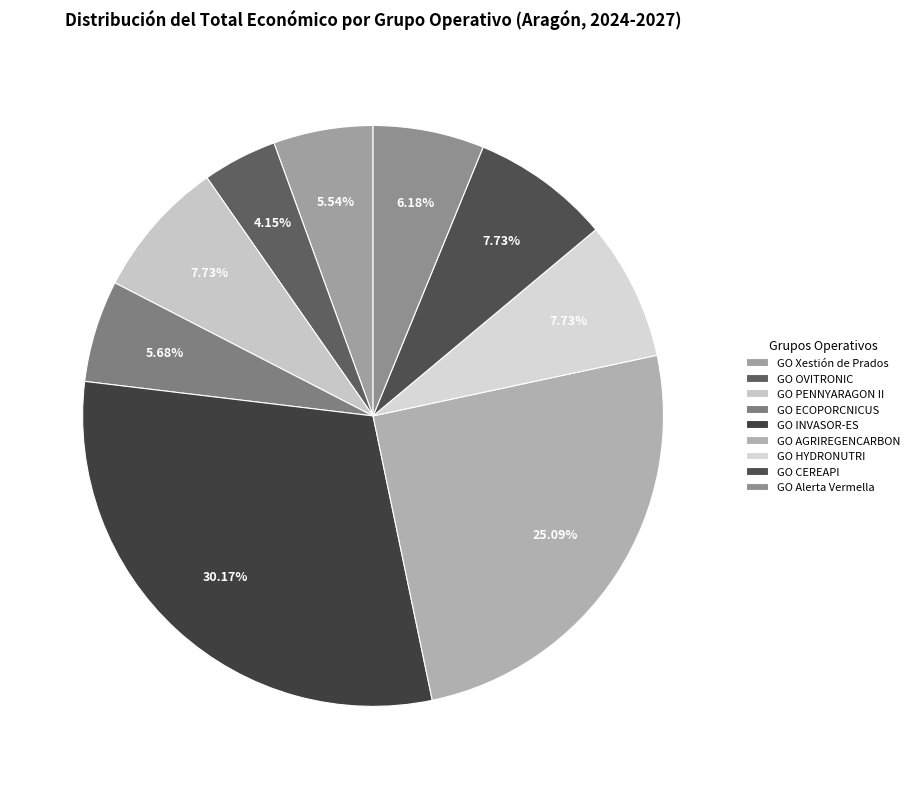

What is the change in value from GO ECOPORCNICUS to GO Alerta Vermella?

+9832